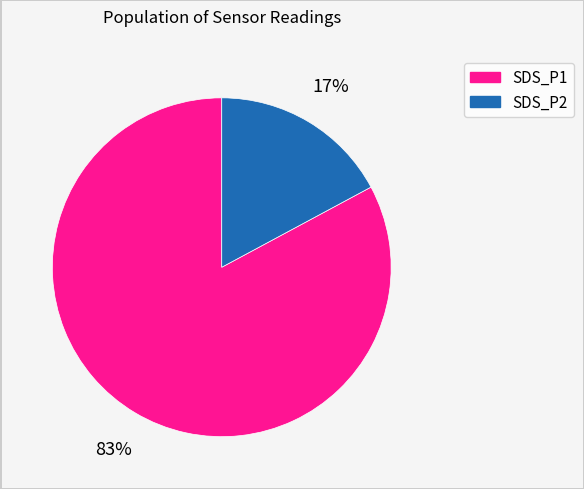

Which slice represents more than half of the pie?

SDS_P1